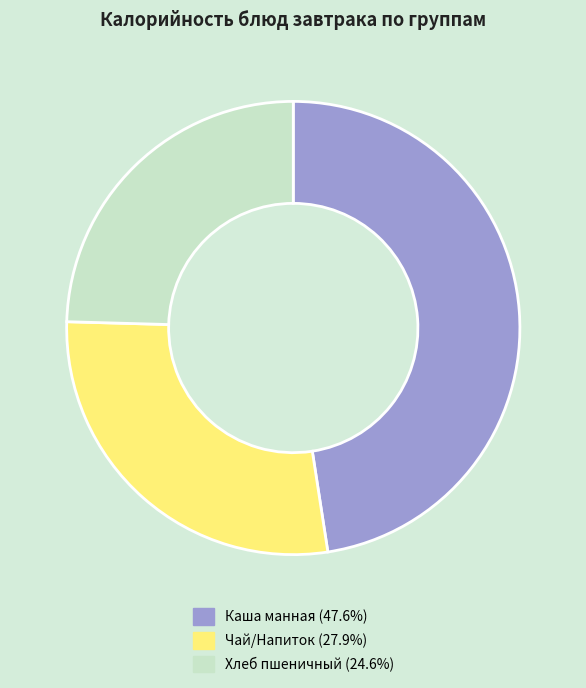

Approximately how many times larger is the value at Хлеб пшеничный (24.6%) compared to Чай/Напиток (27.9%)?

0.9